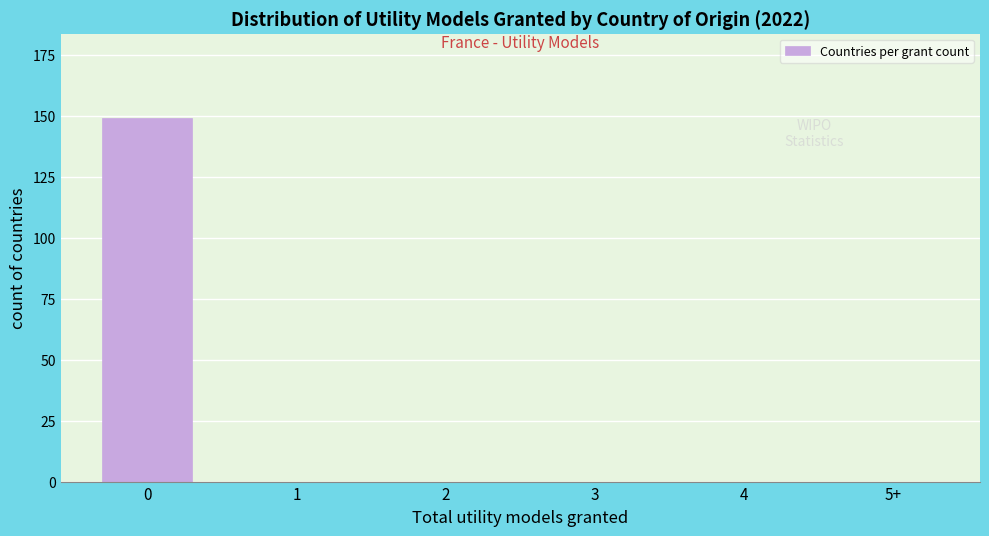

Reading right to left, what are all the values shown in this chart?

5+=0	4=0	3=0	2=0	1=0	0=149